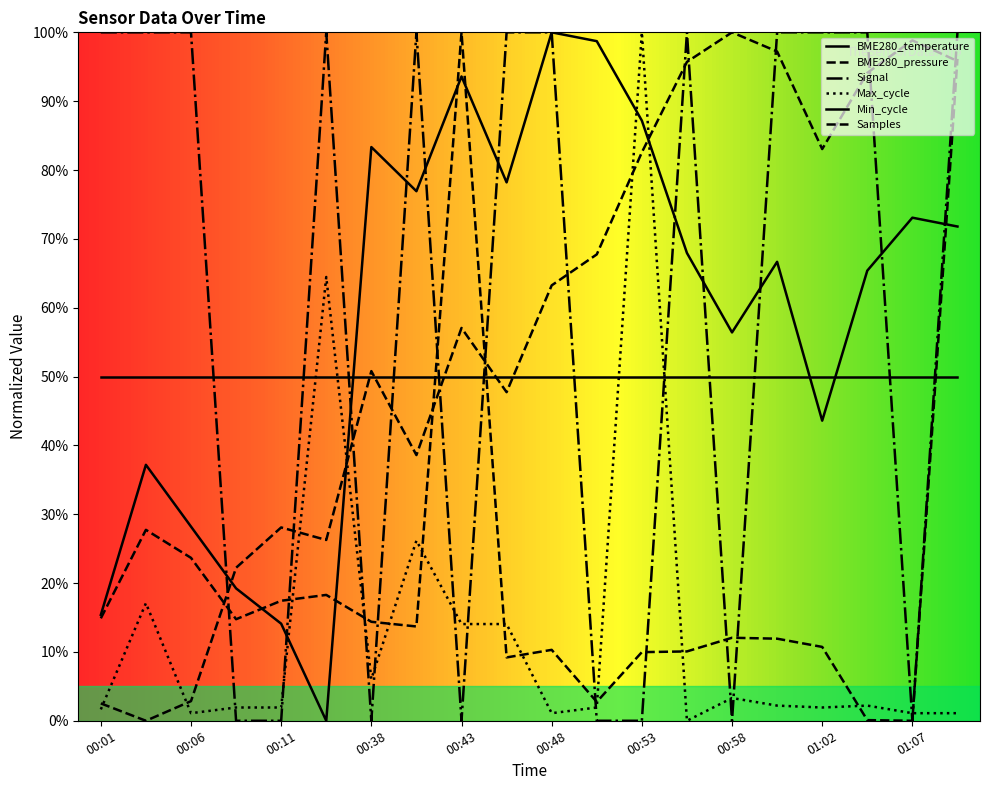

Which series has the largest total across all categories?

Signal